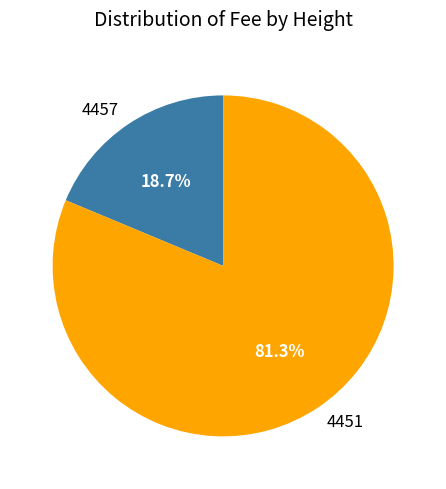

How many slices are in this pie chart?

2